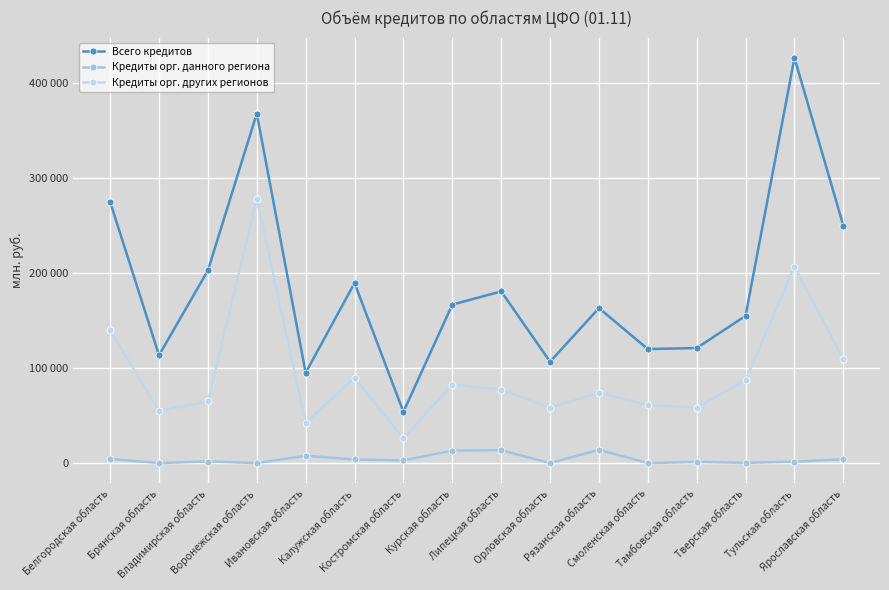

List the series in order of their peak value, lowest first.

Кредиты орг. данного региона, Кредиты орг. других регионов, Всего кредитов